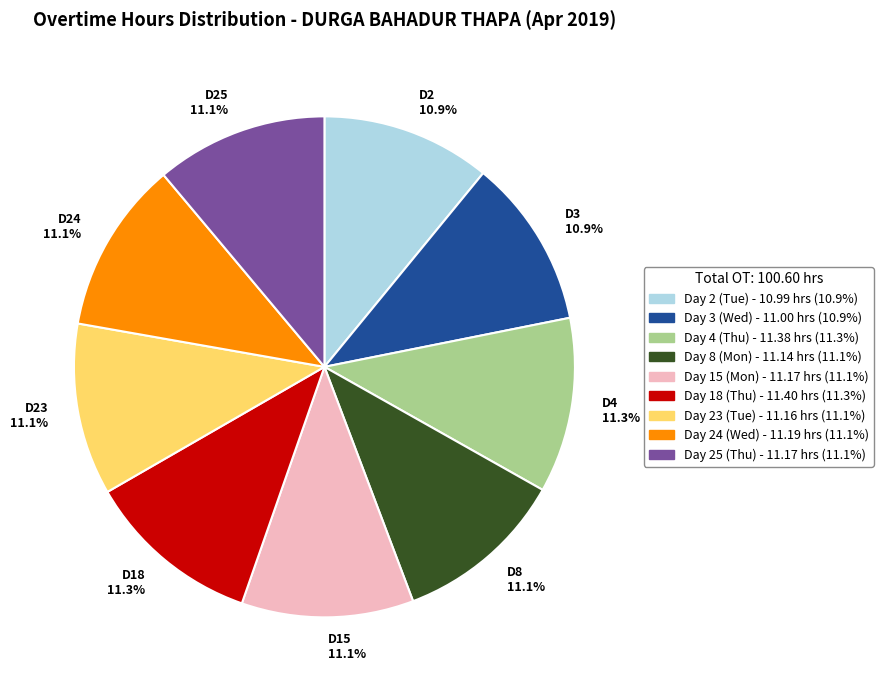

Approximately how many times larger is the value at D25 11.1% compared to D2 10.9%?

1.0